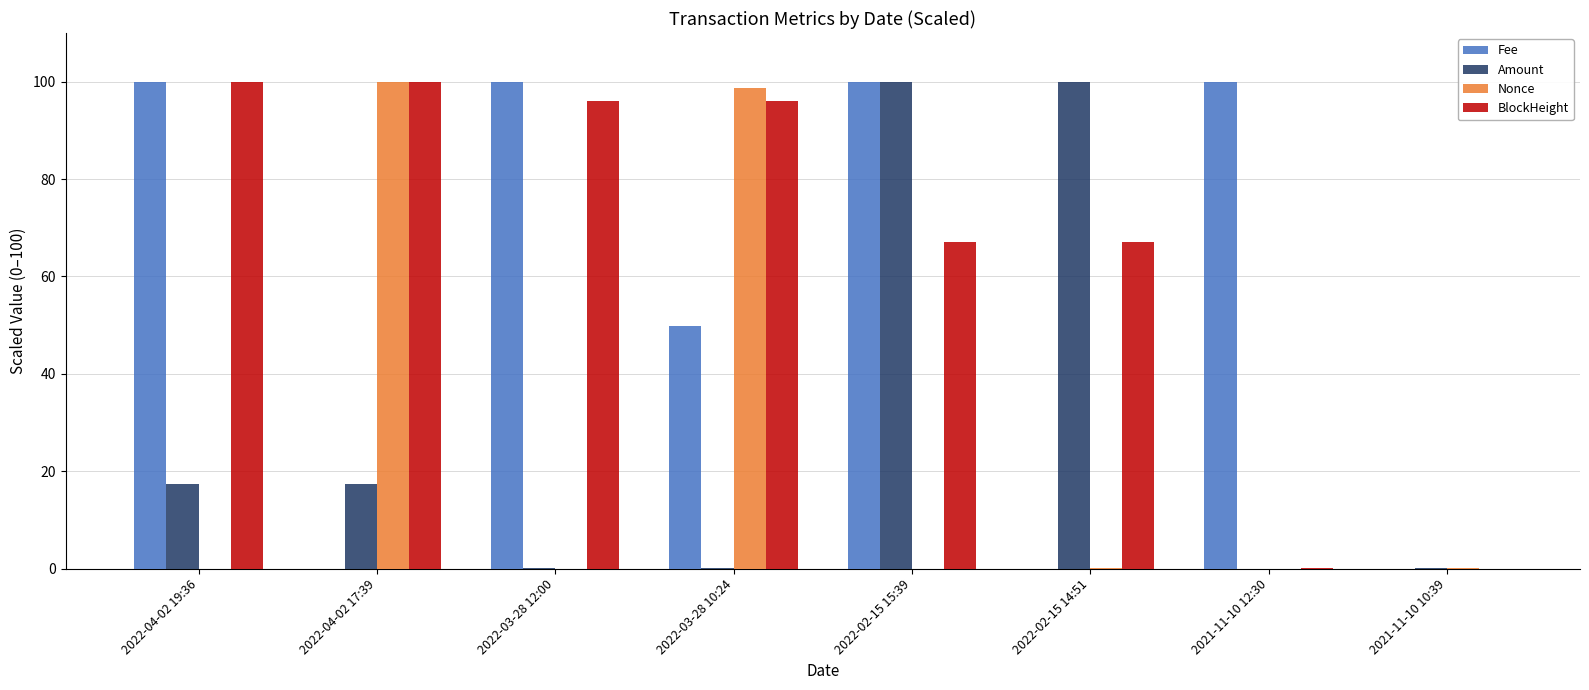

Is the value of Fee at 2022-04-02 17:39 greater than the value of Amount at 2022-04-02 19:36?

No